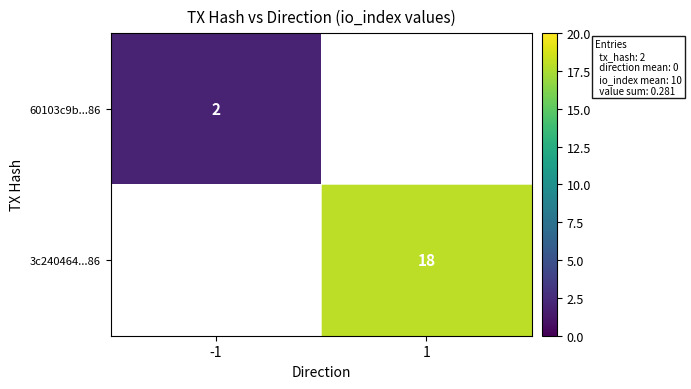

The value of 60103c9b...86 at -1 is 1. True or false?

False